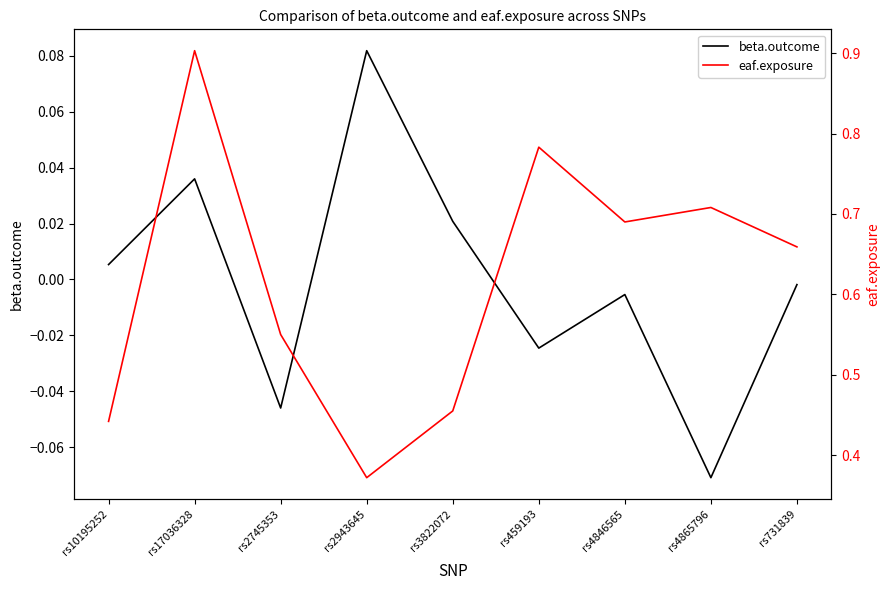

At which label does beta.outcome reach its peak?

rs2943645